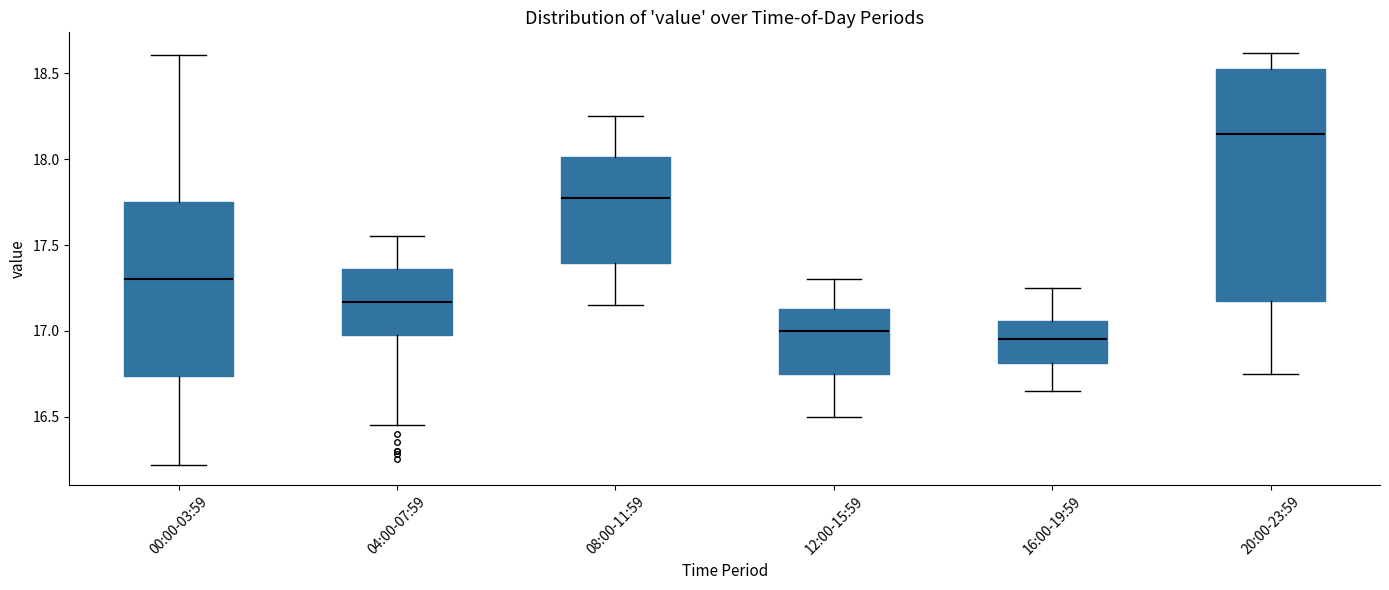

Reading left to right, transcribe this box plot: for each box, give where its median line is, the range the box spans, and where its two whiskers end, as read against the y-axis. The values are not printed on the chart, so give them approximately, as read against the axis.

00:00-03:59: median 17.30, box 16.75 to 17.75, whiskers 16.20 to 18.60
04:00-07:59: median 17.15, box 17.00 to 17.35, whiskers 16.45 to 17.55
08:00-11:59: median 17.80, box 17.40 to 18.00, whiskers 17.15 to 18.25
12:00-15:59: median 17.00, box 16.75 to 17.15, whiskers 16.50 to 17.30
16:00-19:59: median 16.95, box 16.80 to 17.05, whiskers 16.65 to 17.25
20:00-23:59: median 18.15, box 17.20 to 18.55, whiskers 16.75 to 18.60